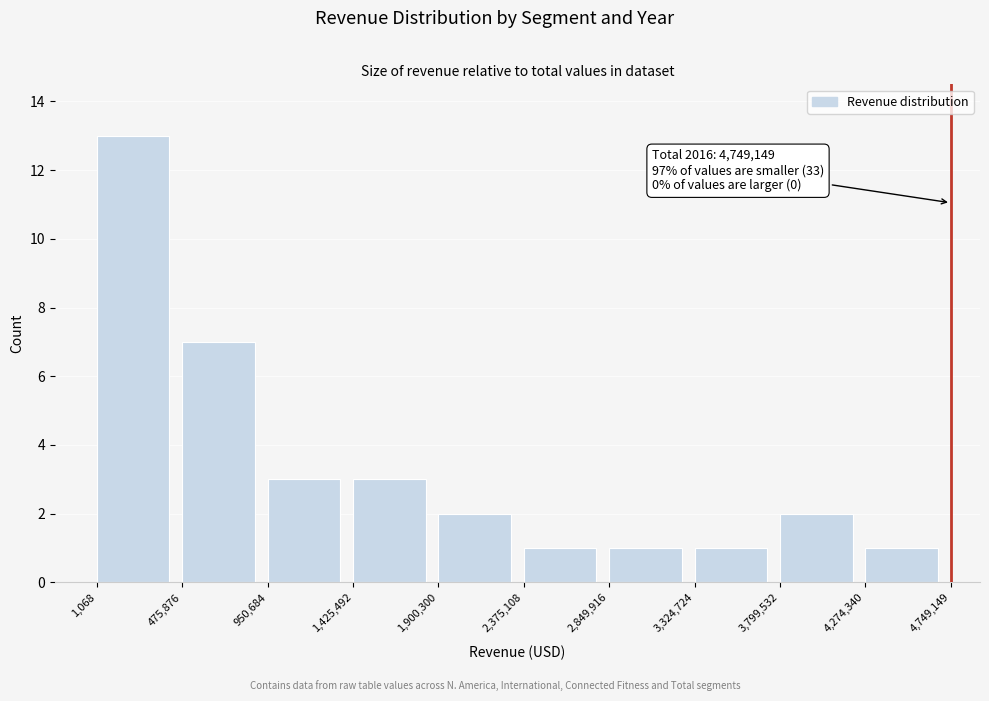

Over which range of the x-axis is the bar tallest?

1,068 to 475,876